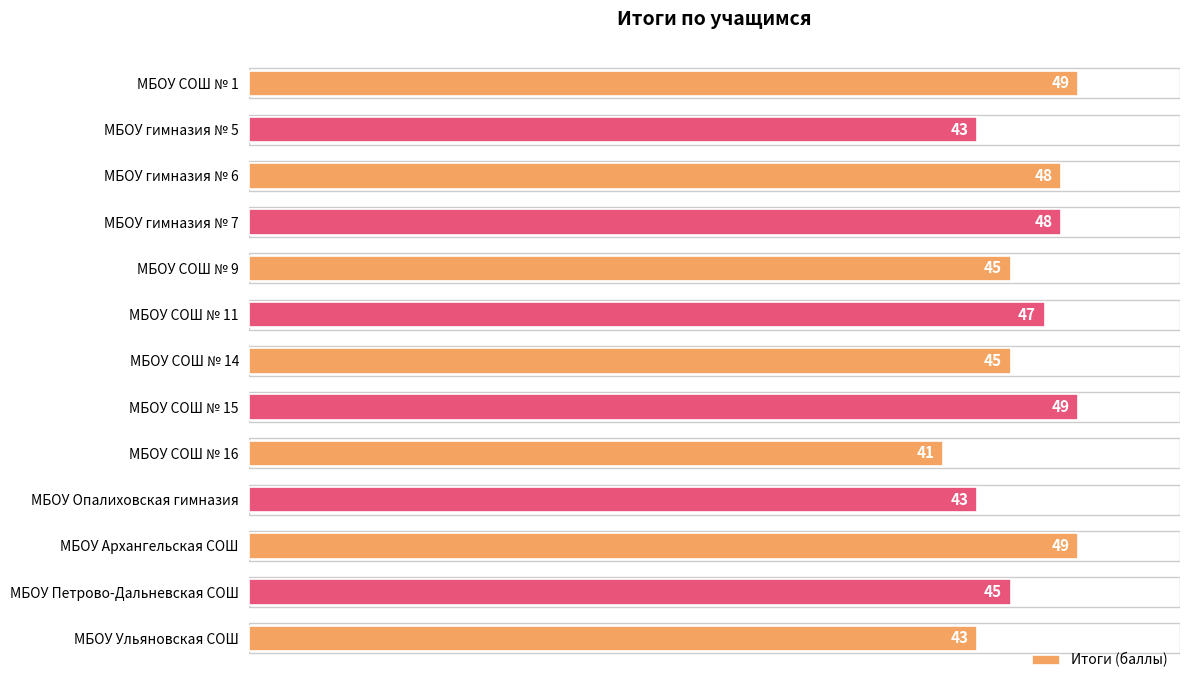

Reading top to bottom, what are all the values shown in this chart?

49	43	48	48	45	47	45	49	41	43	49	45	43